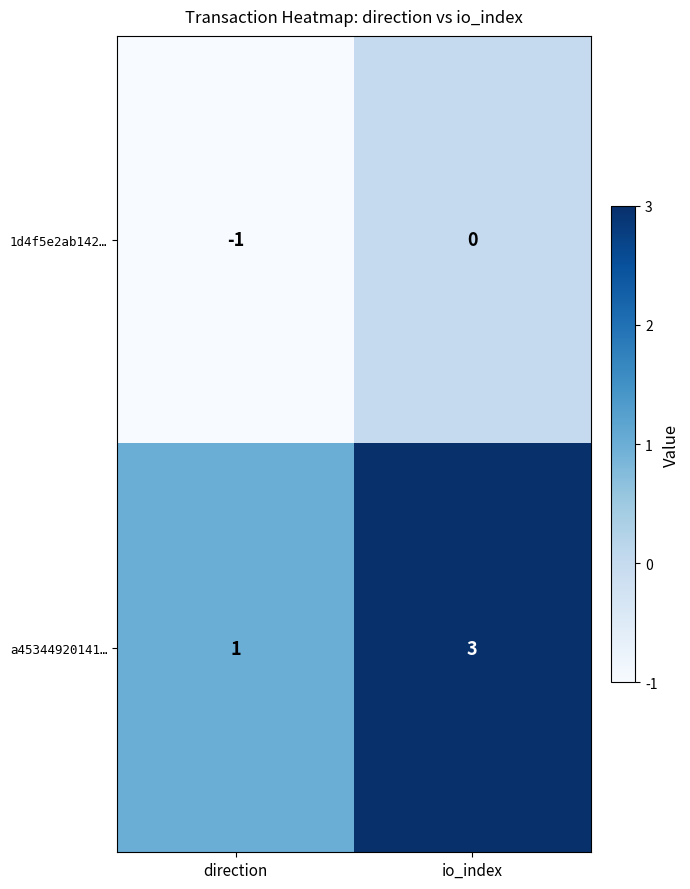

Reading left to right, transcribe all the data shown in this chart.

1d4f5e2ab142…: direction=-1	io_index=0
a45344920141…: direction=1	io_index=3